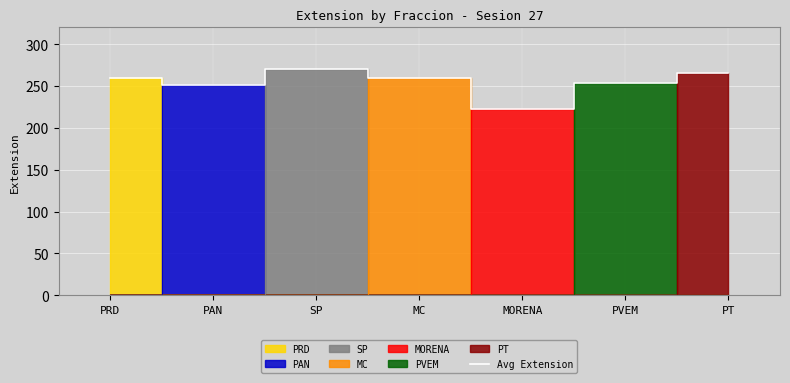

The value at PVEM is 134.8. True or false?

False